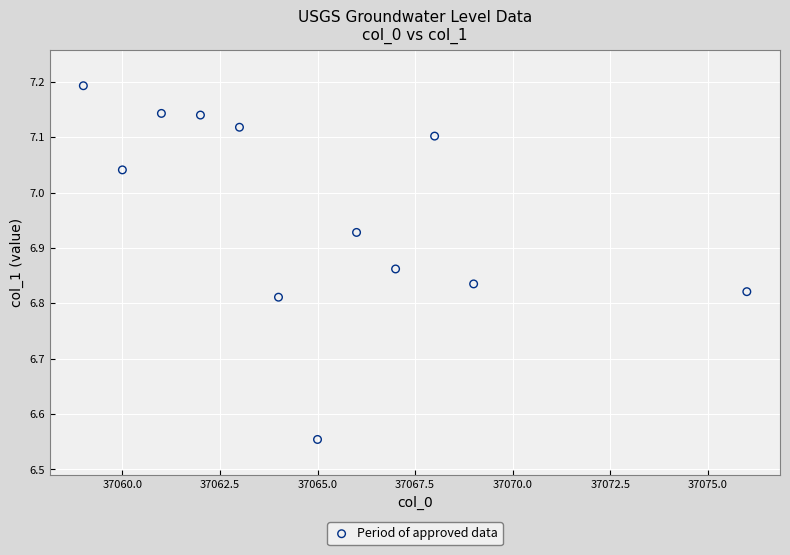

What is the average X value?

37065.0